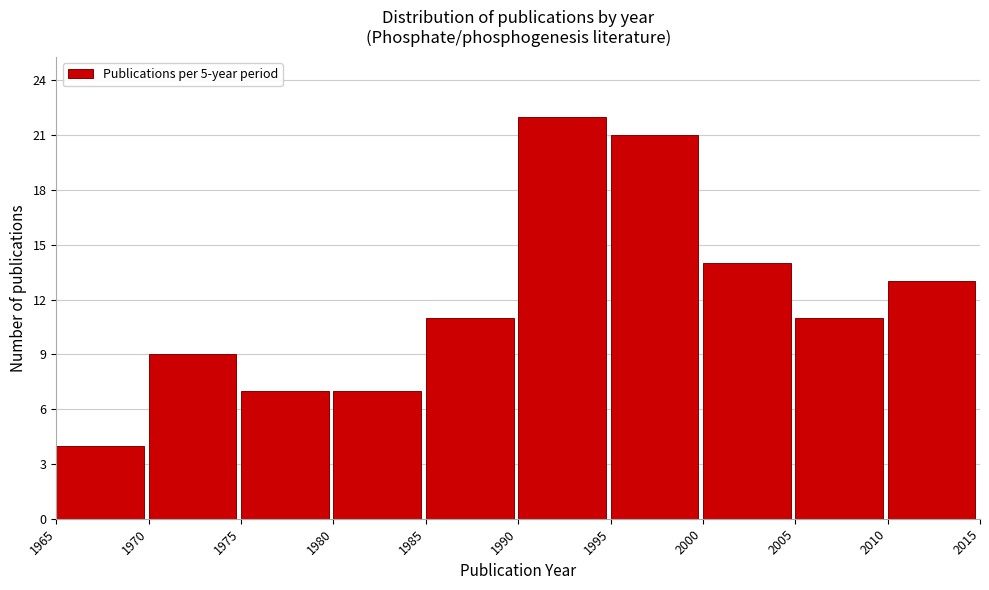

Reading left to right, transcribe this chart: for each bar, give the range it covers on the x-axis and its height. The values are not printed on the chart, so give them approximately, as read against the axis.

1965 to 1970: 4
1970 to 1975: 9
1975 to 1980: 7
1980 to 1985: 7
1985 to 1990: 11
1990 to 1995: 22
1995 to 2000: 21
2000 to 2005: 14
2005 to 2010: 11
2010 to 2015: 13